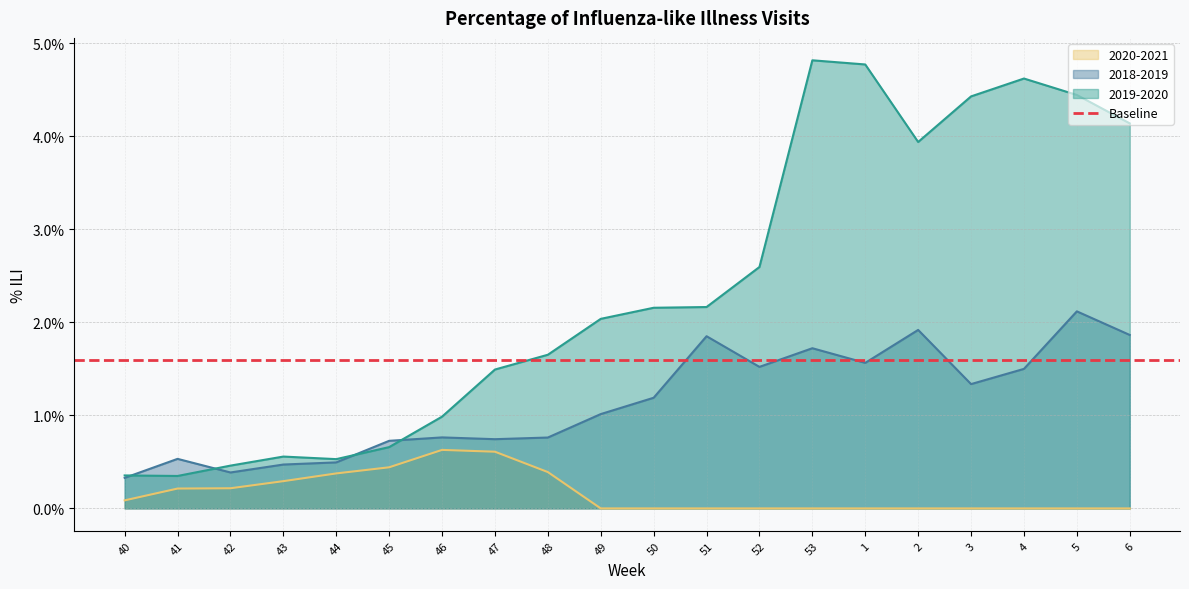

True or false: 2018-2019 and 2020-2021 intersect in this chart.

False